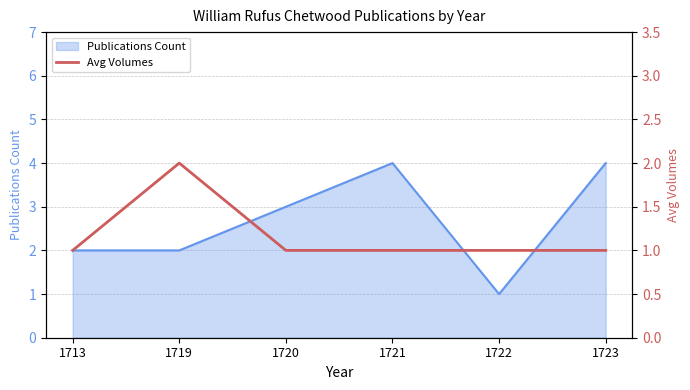

What is the maximum value for Publications Count?

4